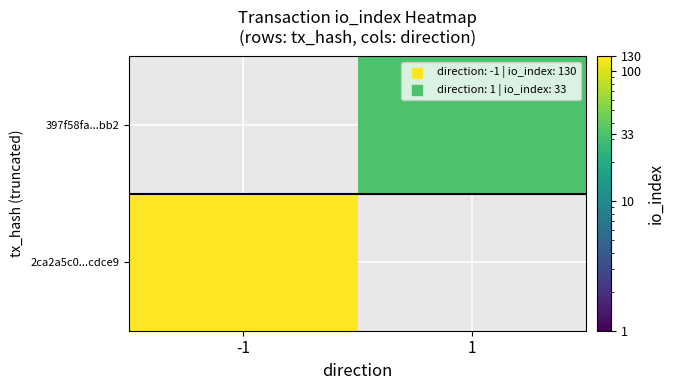

Count the number of categories in the chart.

2